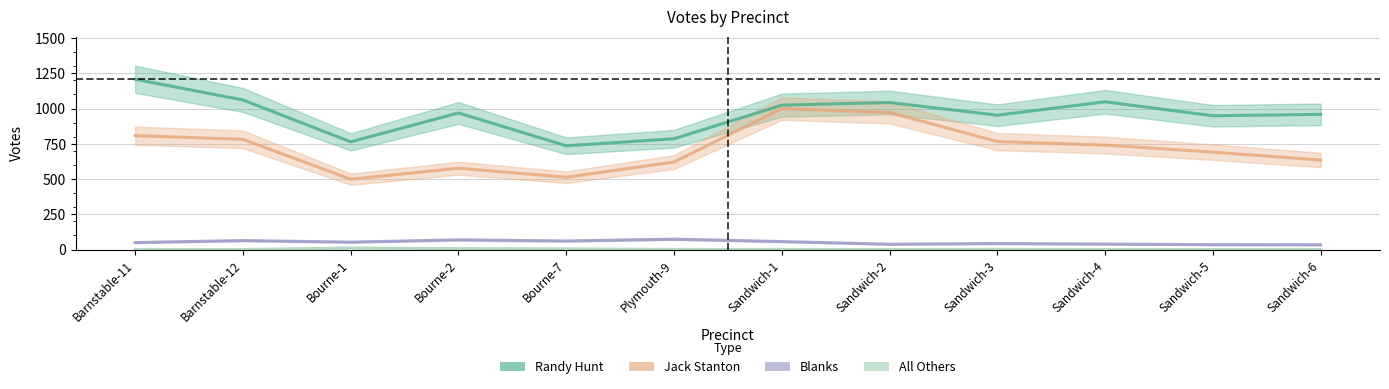

How many values in the Blanks series exceed 53?

5